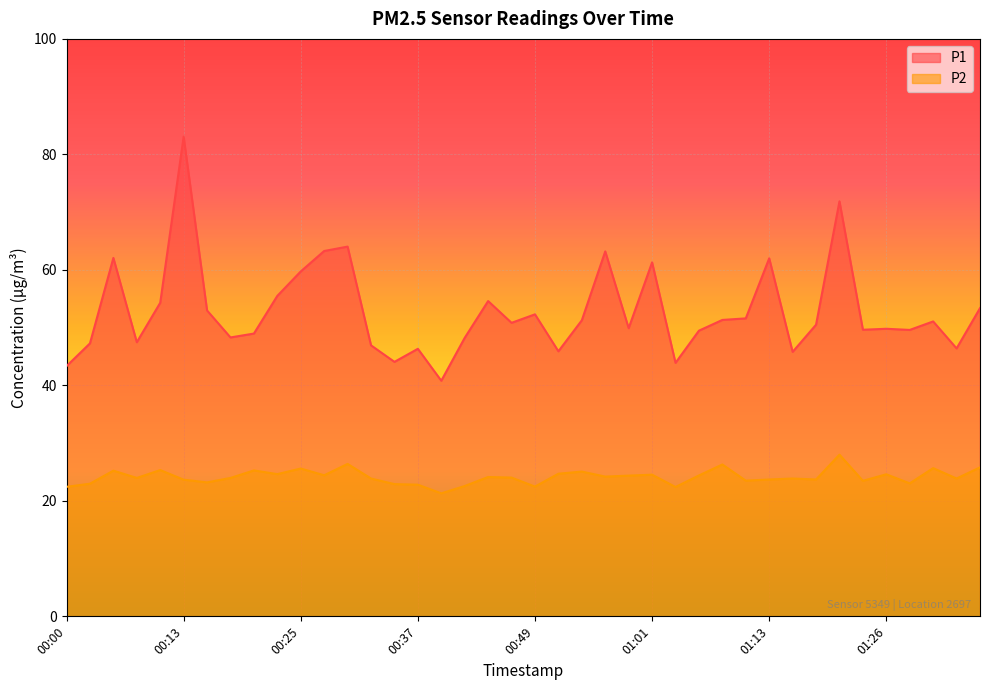

True or false: P2 and P1 intersect in this chart.

False